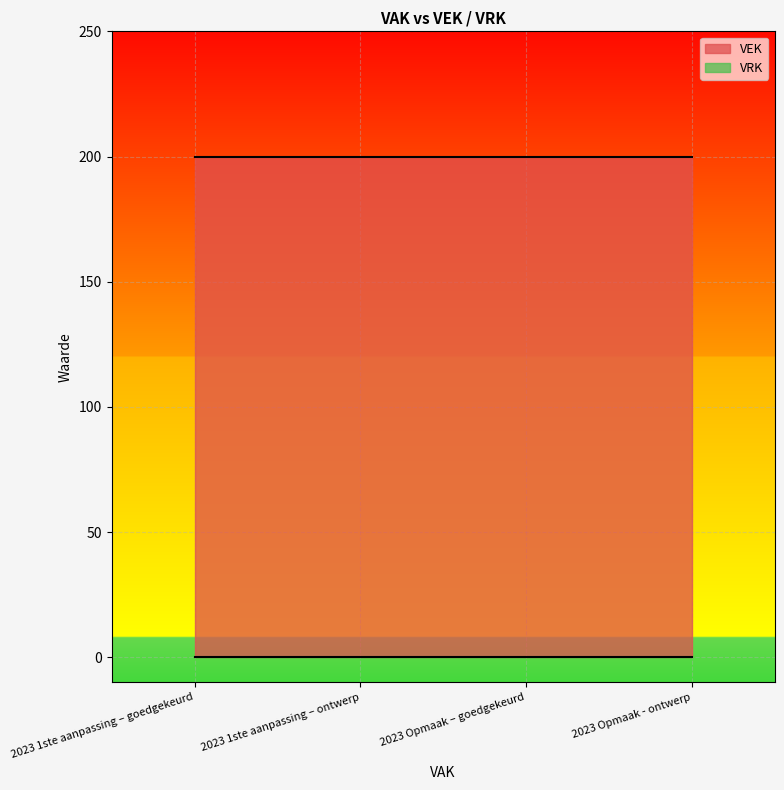

True or false: VRK and VEK cross at least once.

False